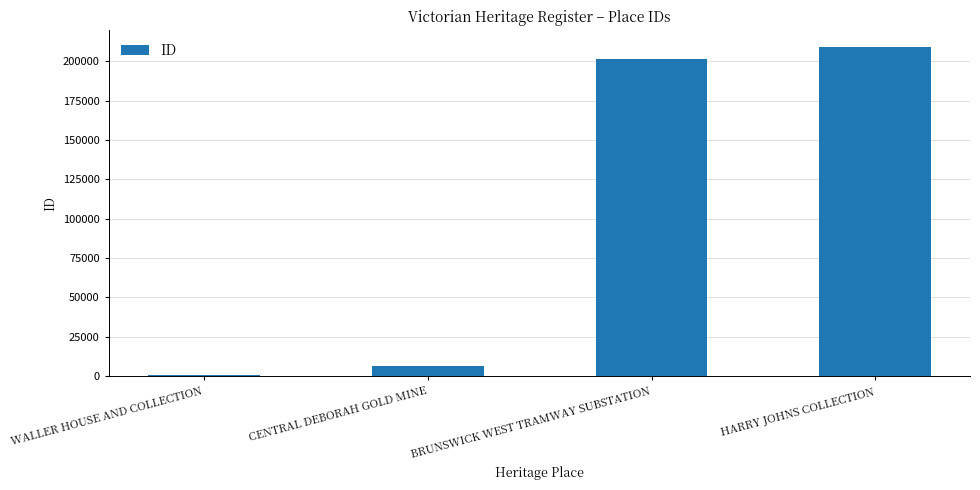

What is the greatest value displayed?

209222